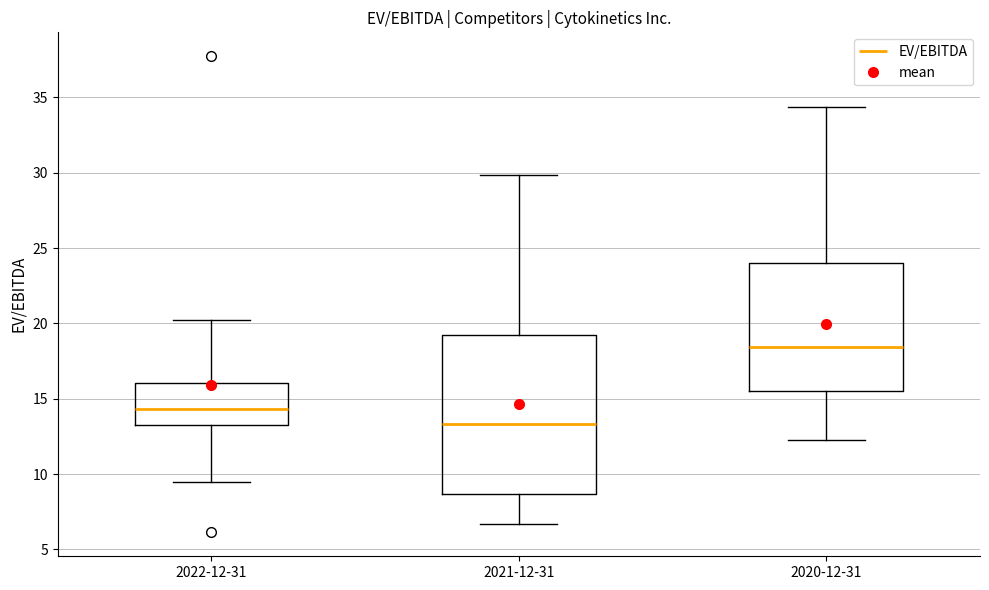

Reading left to right, read every box against the y-axis: the position of its median line, the range the box covers, and the ends of its whiskers. The values are not printed on the chart, so give them approximately, as read against the axis.

2022-12-31: median 14.5, box 13.0 to 16.0, whiskers 9.5 to 20.5
2021-12-31: median 13.5, box 8.5 to 19.0, whiskers 6.5 to 30.0
2020-12-31: median 18.5, box 15.5 to 24.0, whiskers 12.0 to 34.5